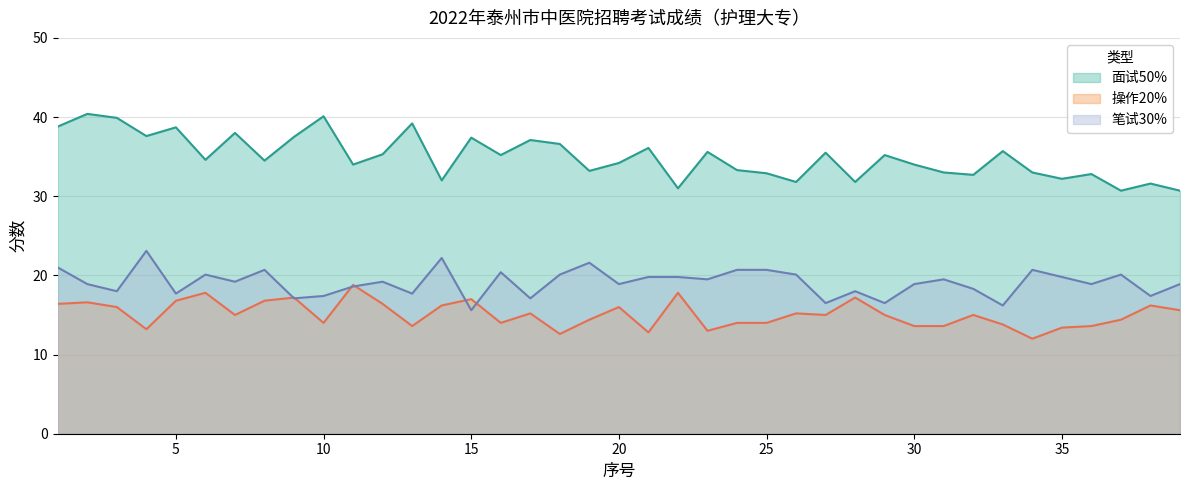

Rank the series by their average value, from highest to lowest.

面试50%, 笔试30%, 操作20%